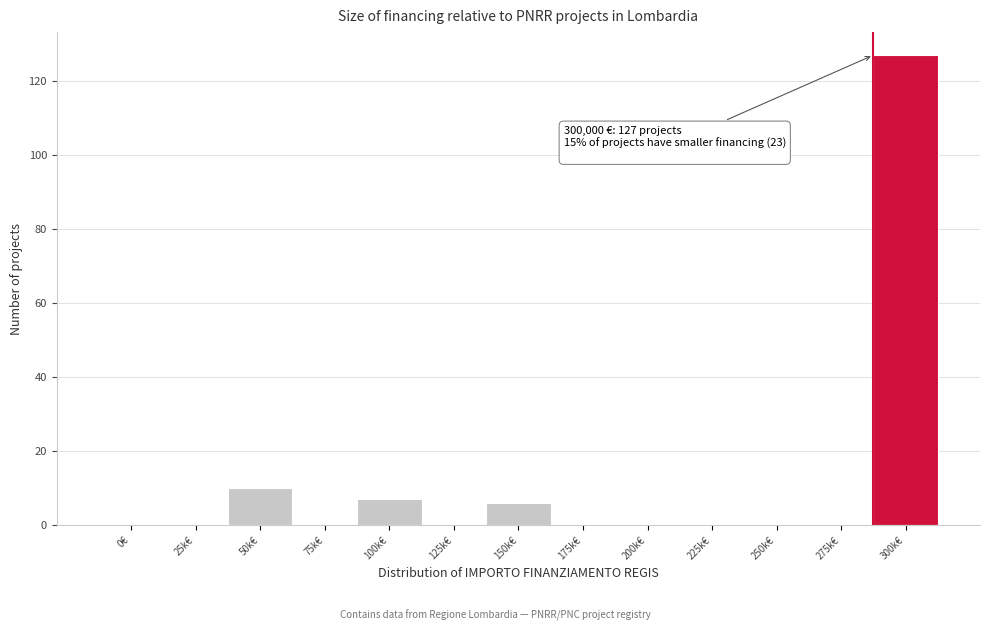

Reading left to right, what are all the values shown in this chart?

0€=0	25k€=0	50k€=10	75k€=0	100k€=7	125k€=0	150k€=6	175k€=0	200k€=0	225k€=0	250k€=0	275k€=0	300k€=127